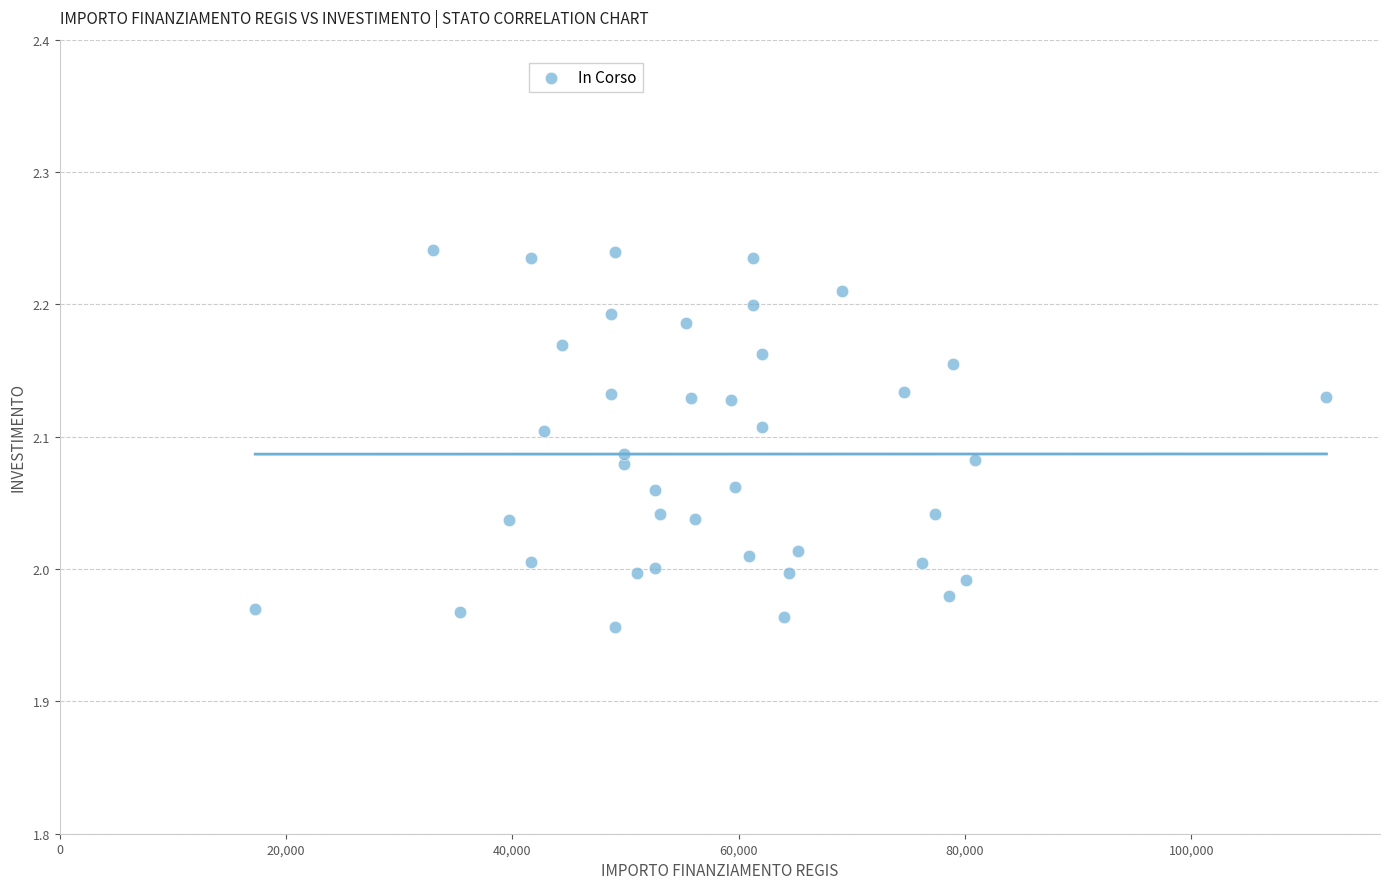

What is the range of Y values (max minus min)?

0.3